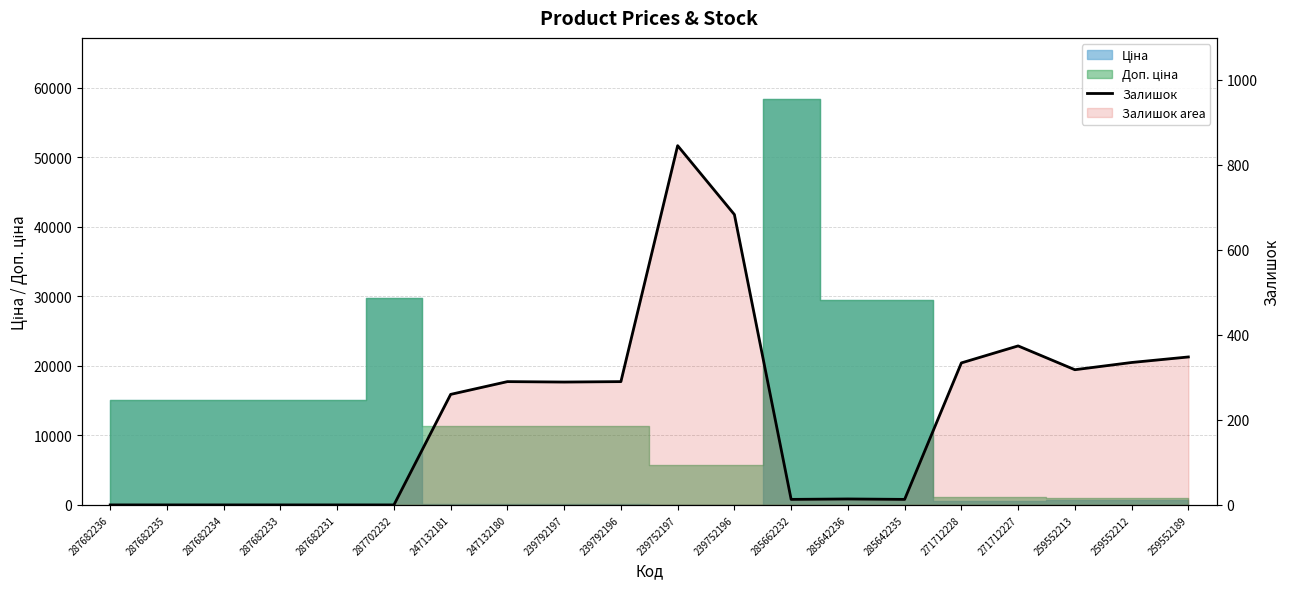

What position from the right is 239792196?

11